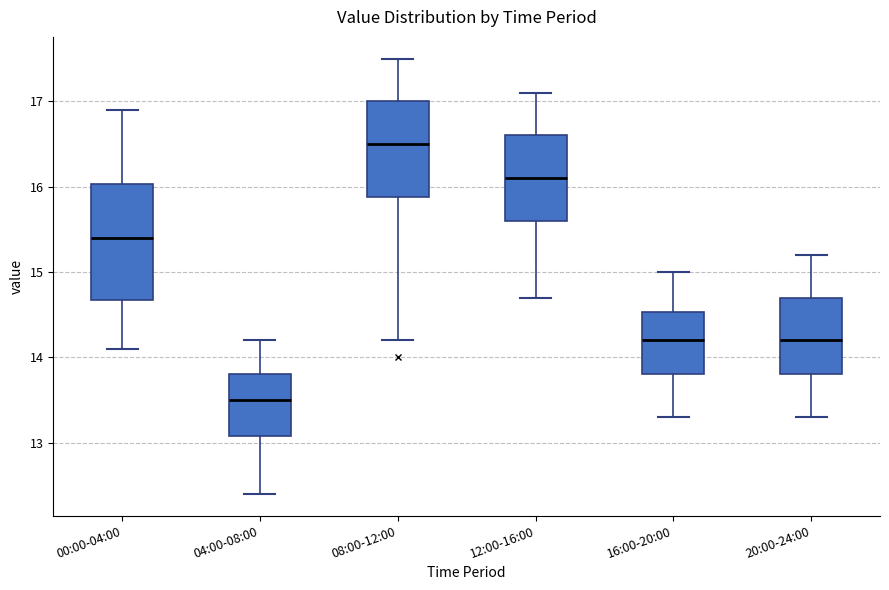

Which box is the tallest, from its lower edge to its upper edge?

00:00-04:00